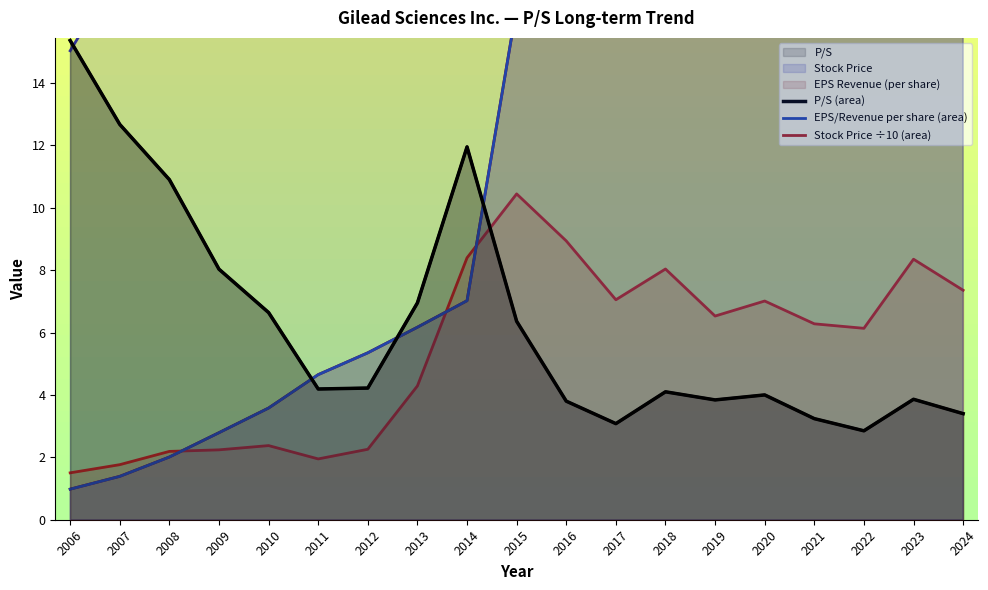

True or false: Stock Price and P/S intersect in this chart.

True